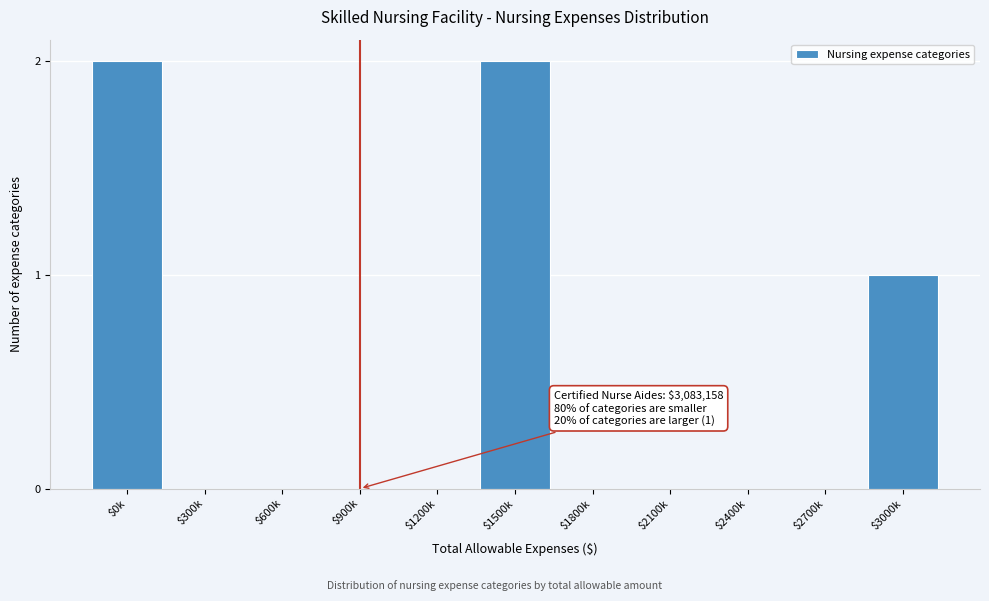

True or false: the data shows 0 at $1200k.

True